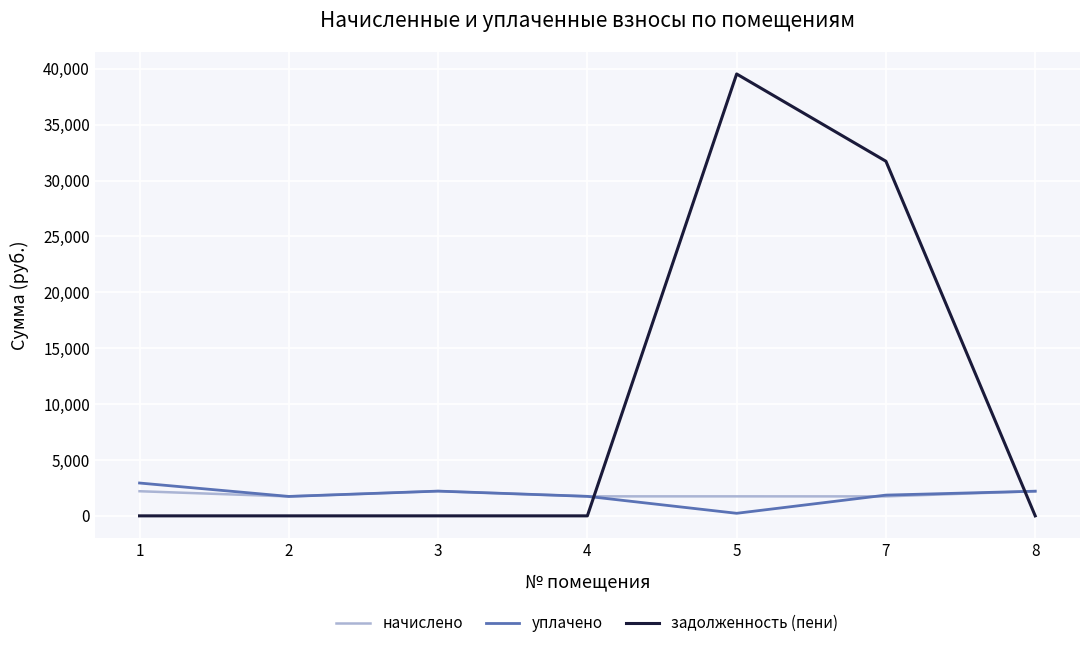

Is the value of задолженность (пени) at 2 greater than the value of начислено at 1?

No